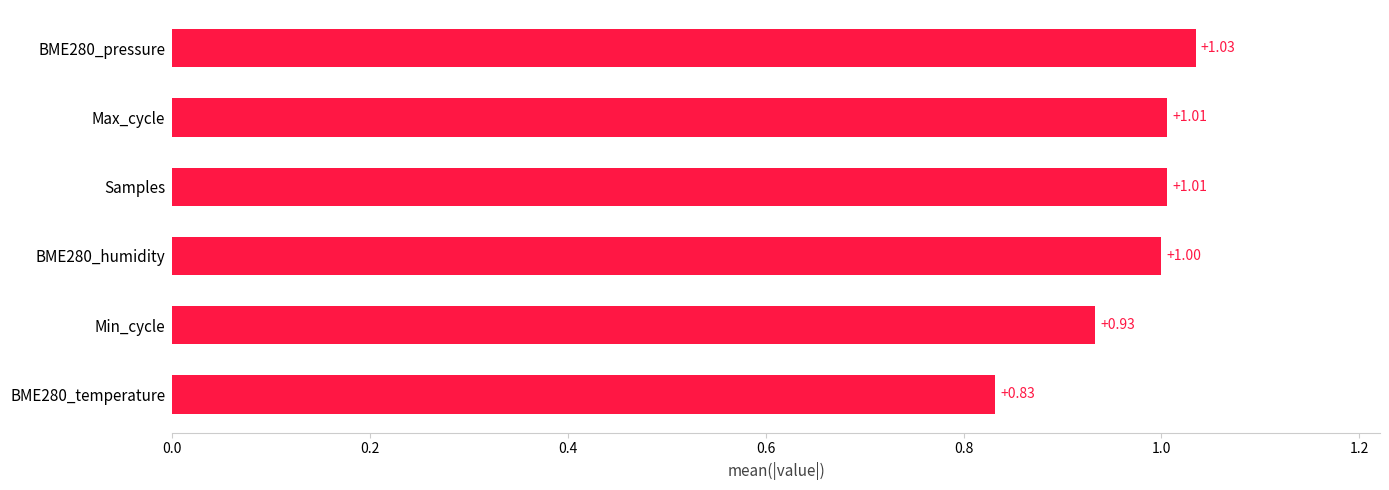

What is the change in value from Min_cycle to BME280_humidity?

+0.1